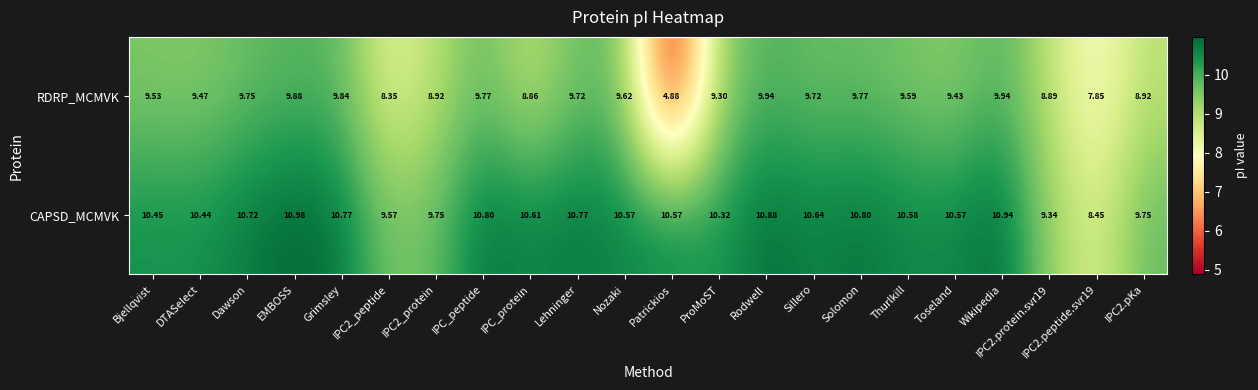

List the series in order of their overall mean, highest first.

CAPSD_MCMVK, RDRP_MCMVK